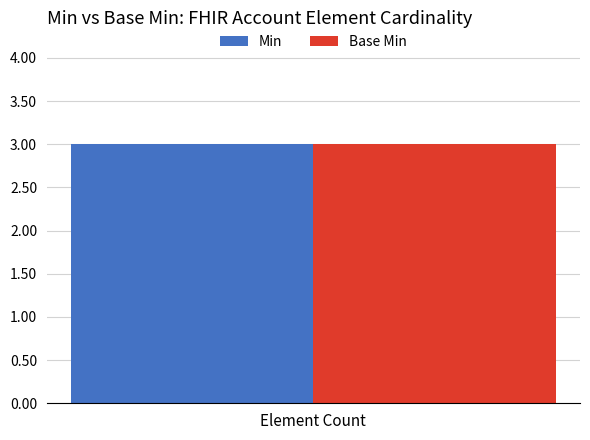

Count the number of data series in this chart.

2